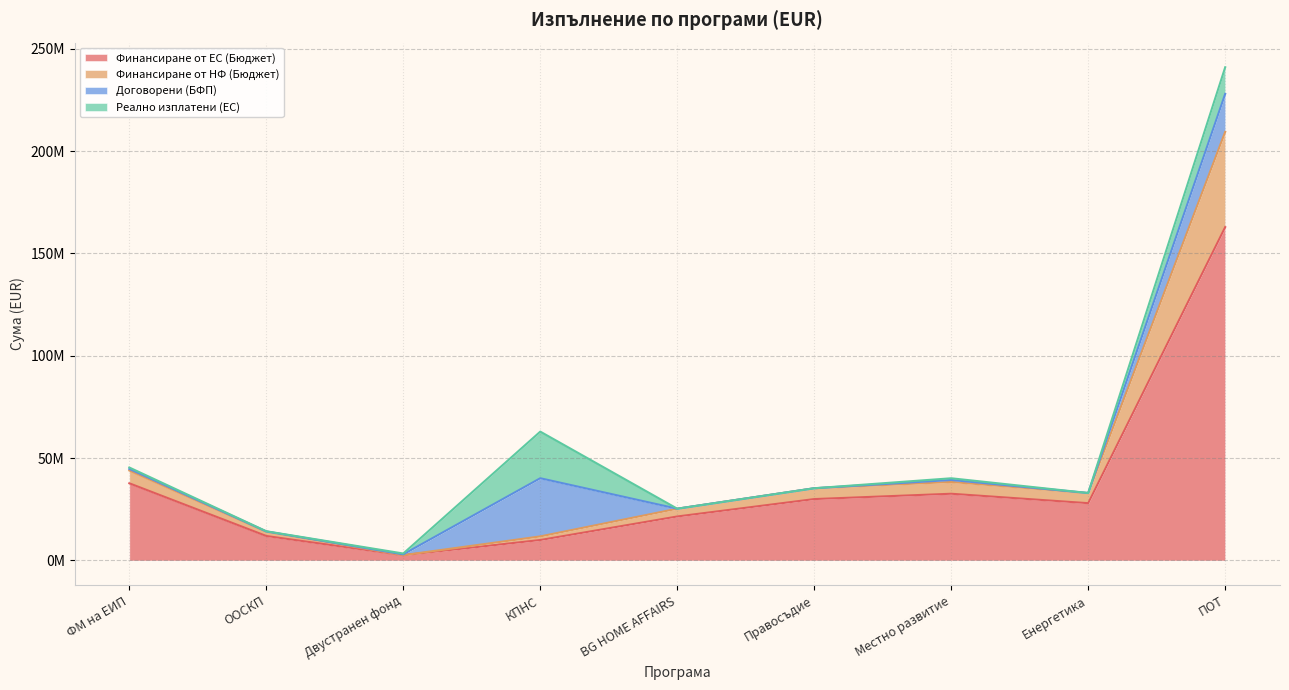

What are all the series names shown in the legend?

Финансиране от ЕС (Бюджет), Финансиране от НФ (Бюджет), Договорени (БФП), Реално изплатени (ЕС)